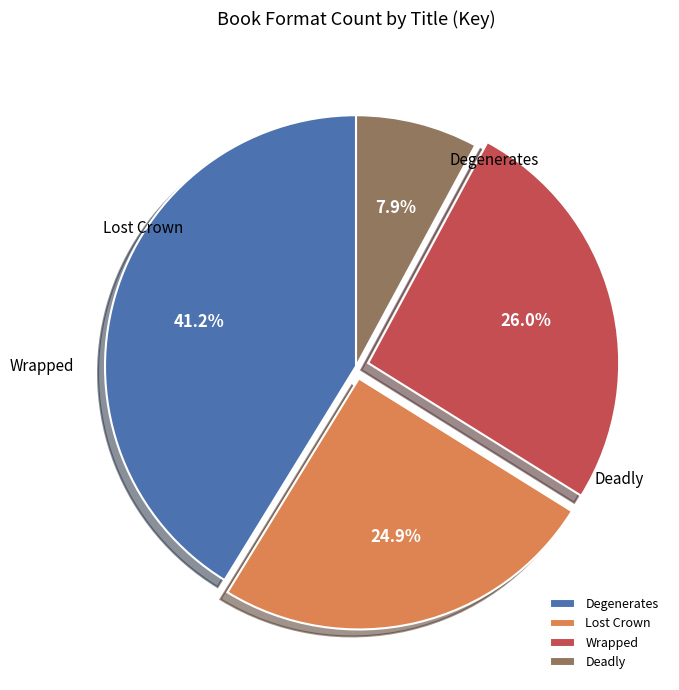

How many slices are in this pie chart?

4